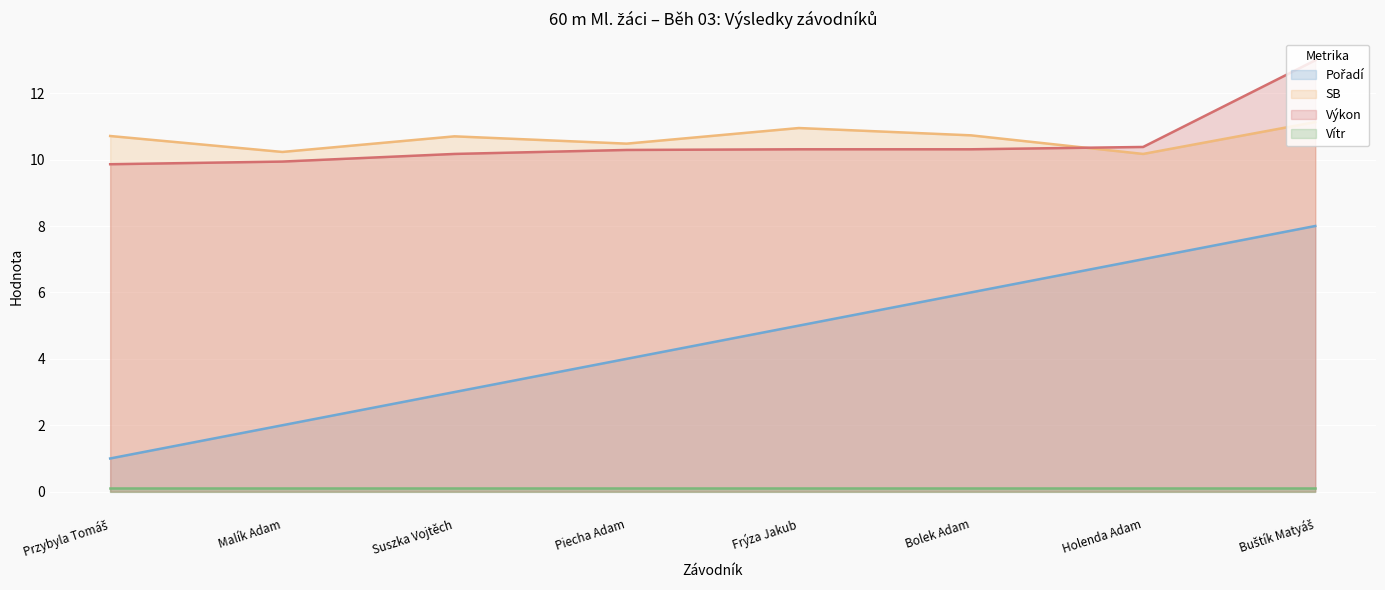

Where is the first local maximum for SB?

Suszka Vojtěch